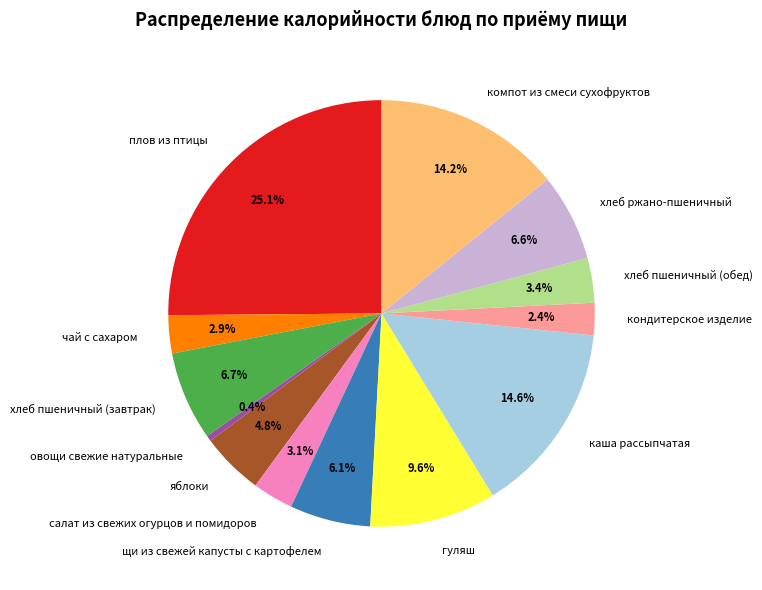

True or false: хлеб пшеничный (завтрак) accounts for 1% of the total.

False